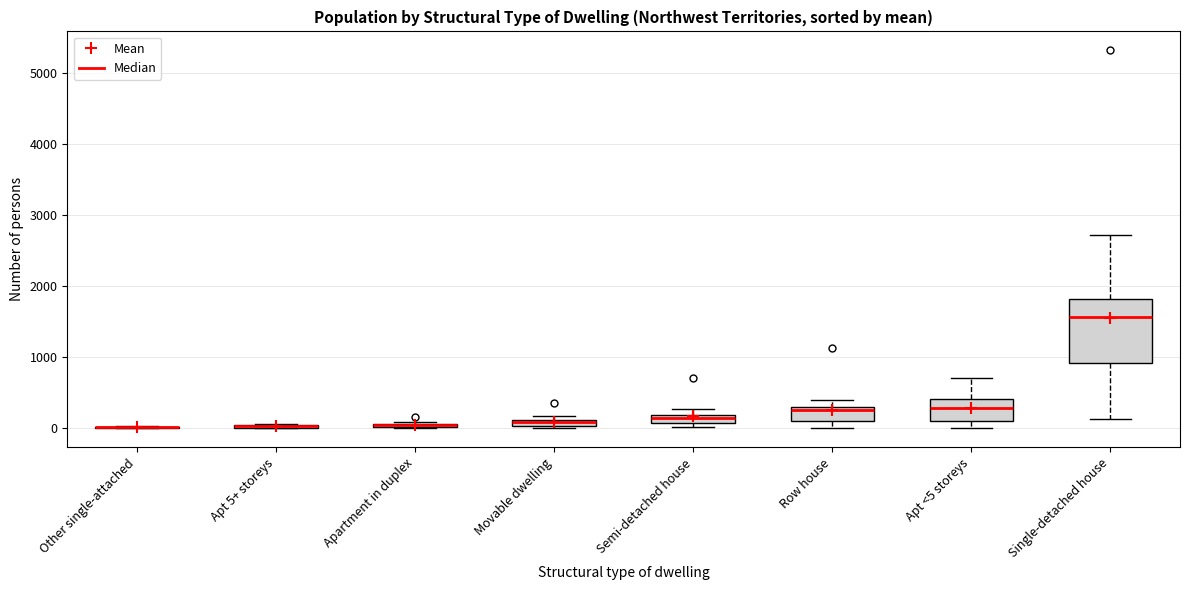

Where is the upper edge of the box for Movable dwelling on the y-axis? The values are not printed on the chart, so give them approximately, as read against the axis.

100